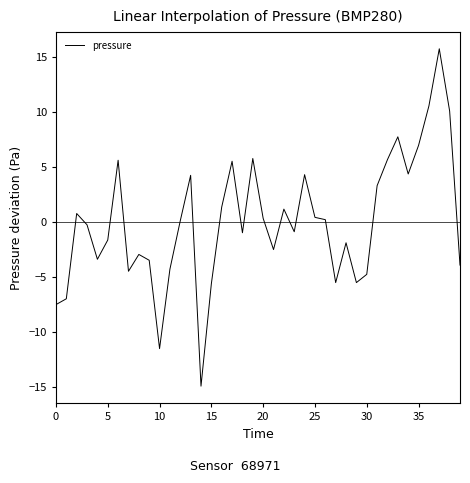

What is the difference between the maximum and minimum values?

30.7